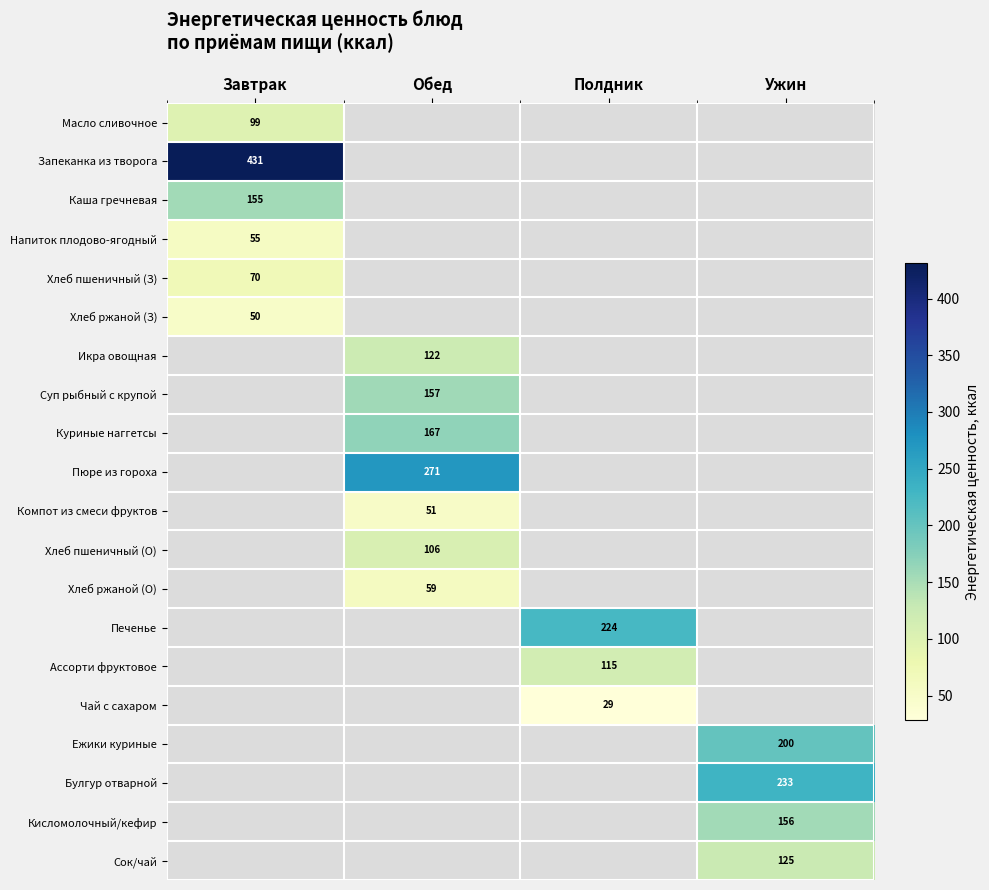

Is the value of Компот из смеси фруктов at Обед greater than the value of Хлеб ржаной (О) at Обед?

No